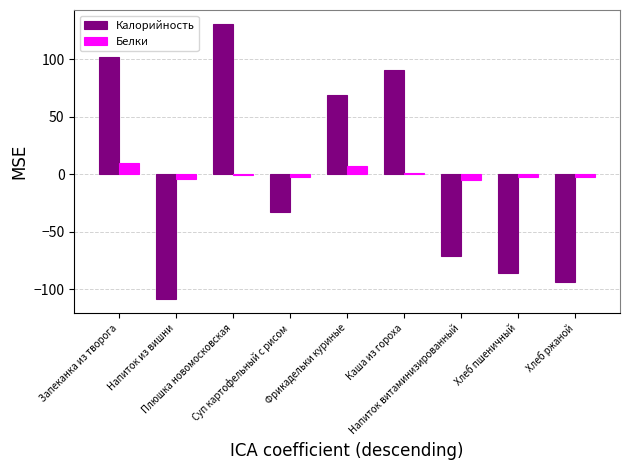

Which category has the highest value in the Калорийность series?

Плюшка новомосковская